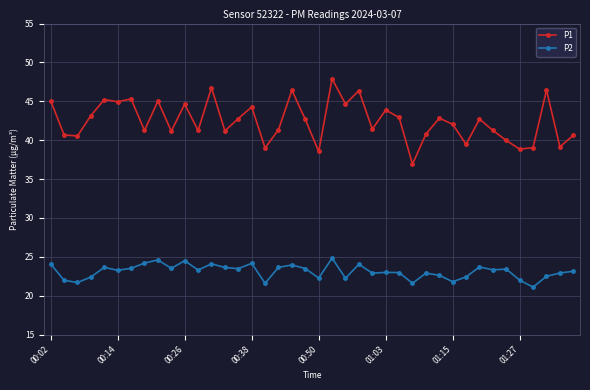

Which series has the widest spread of values?

P1